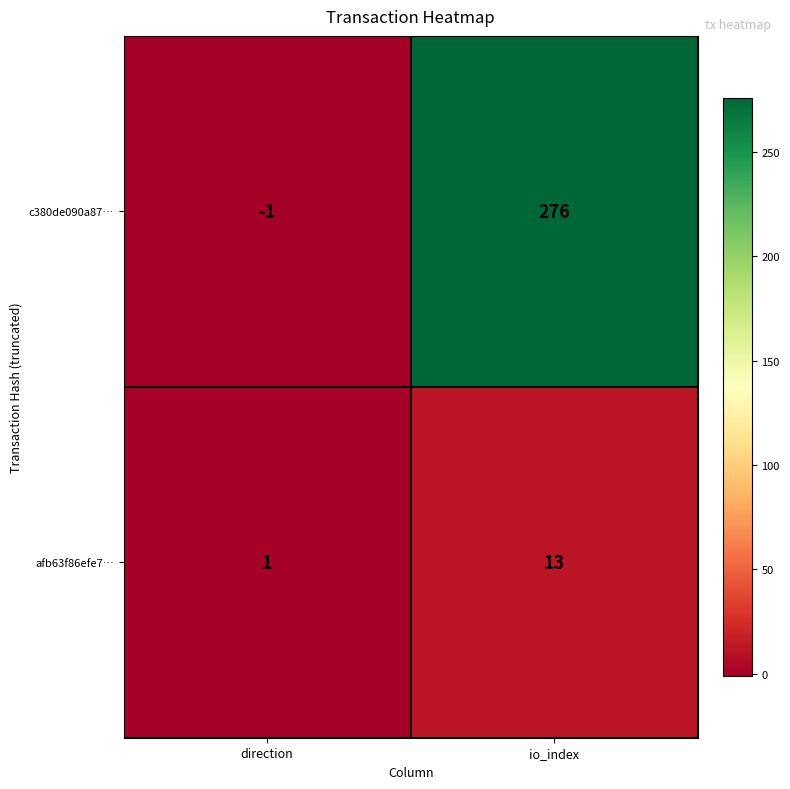

Is it true that c380de090a87… equals -1 at direction?

True